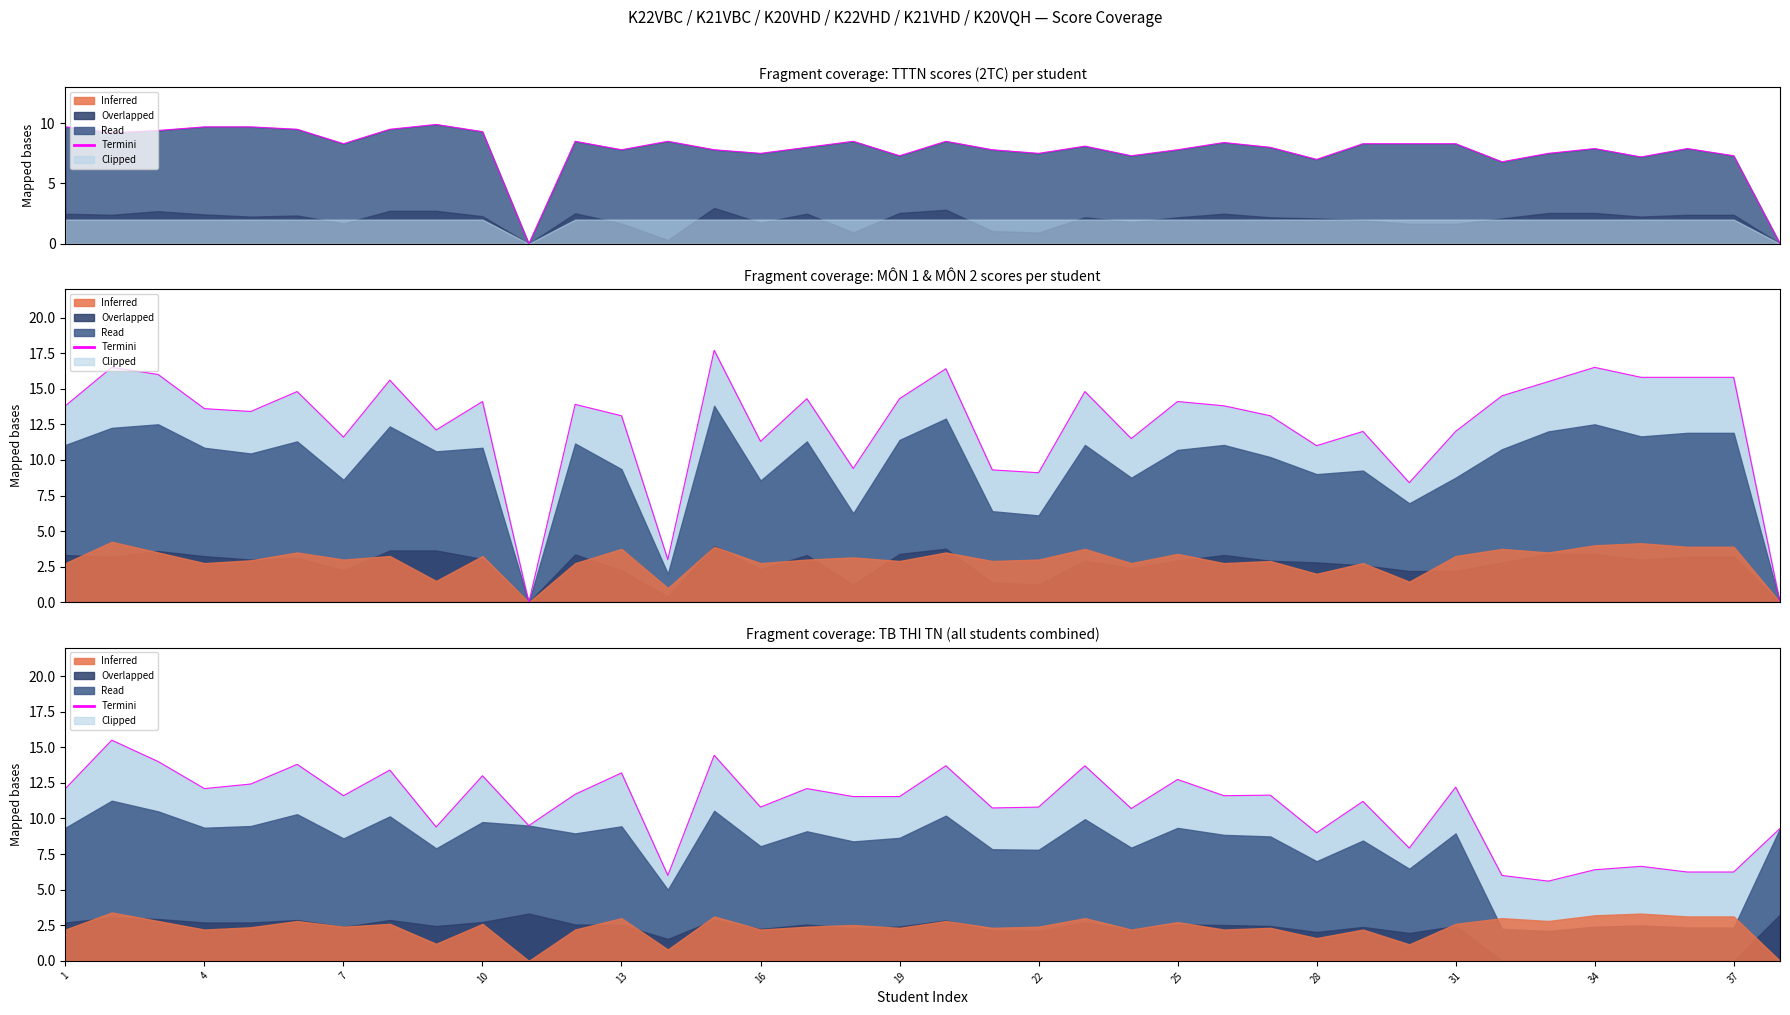

At which label does the data first exceed 11?

1